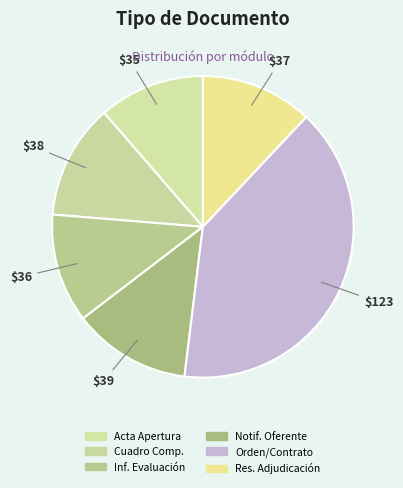

How many slices are in this pie chart?

6